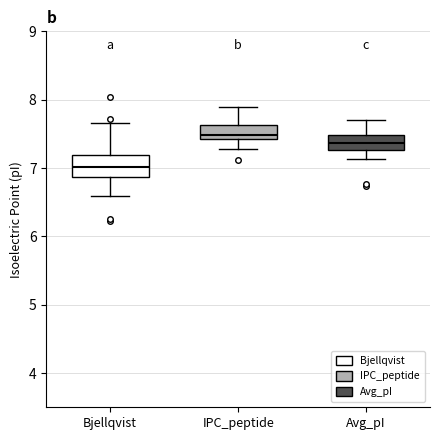

Reading left to right, read every box against the y-axis: the position of its median line, the range the box covers, and the ends of its whiskers. The values are not printed on the chart, so give them approximately, as read against the axis.

Bjellqvist: median 7.0, box 6.9 to 7.2, whiskers 6.6 to 7.7
IPC_peptide: median 7.5, box 7.4 to 7.6, whiskers 7.3 to 7.9
Avg_pI: median 7.4, box 7.3 to 7.5, whiskers 7.1 to 7.7